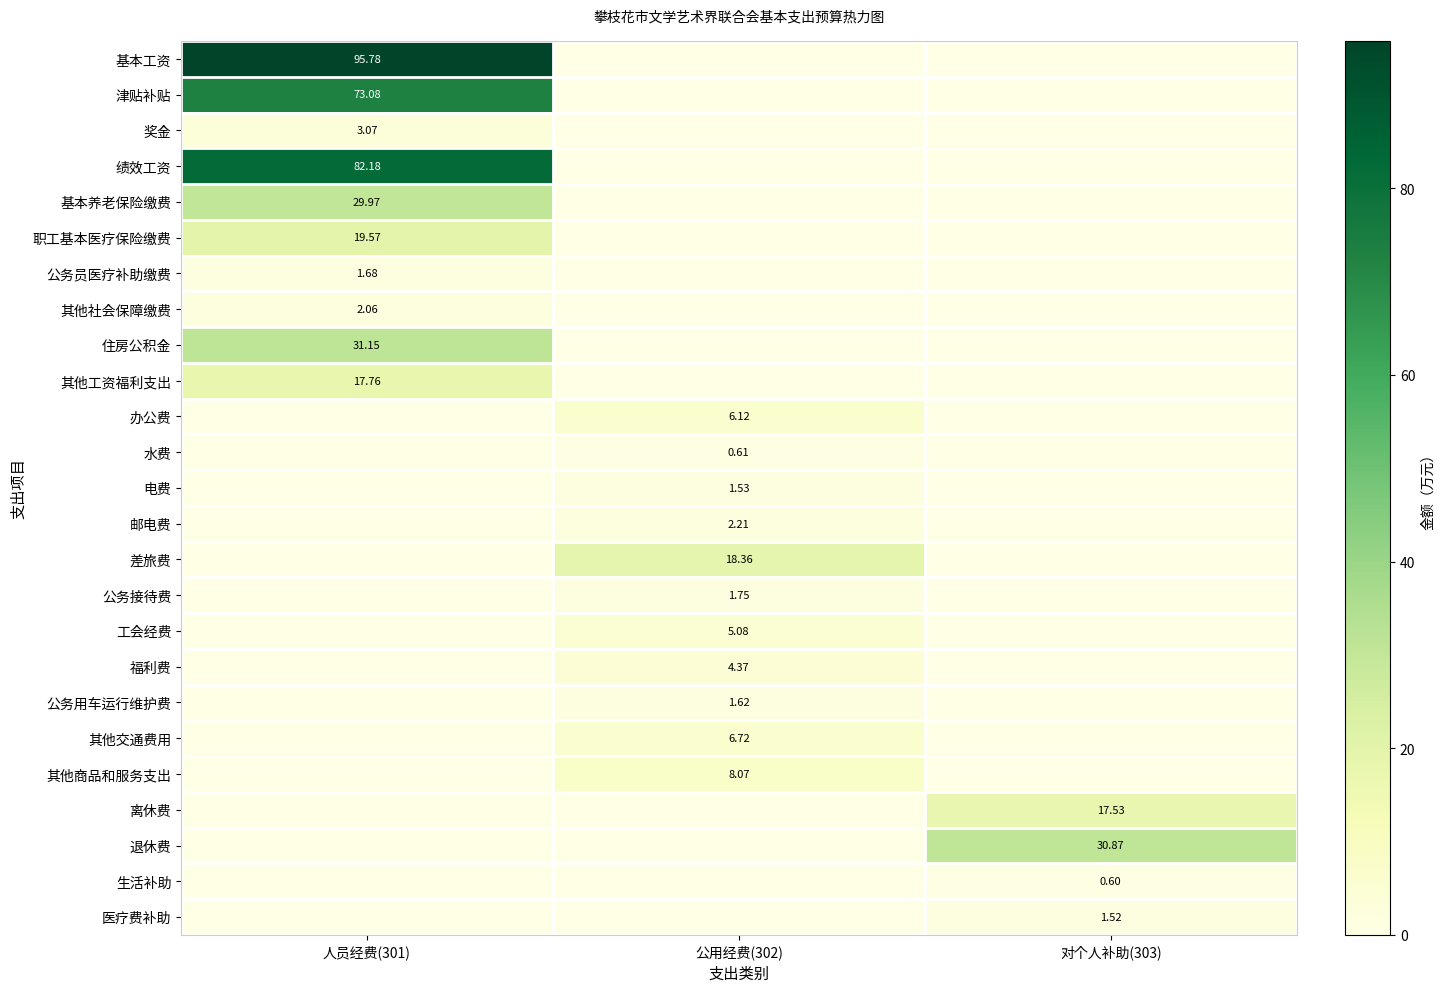

Rank the categories by 其他交通费用 value from highest to lowest.

公用经费(302), 人员经费(301), 对个人补助(303)